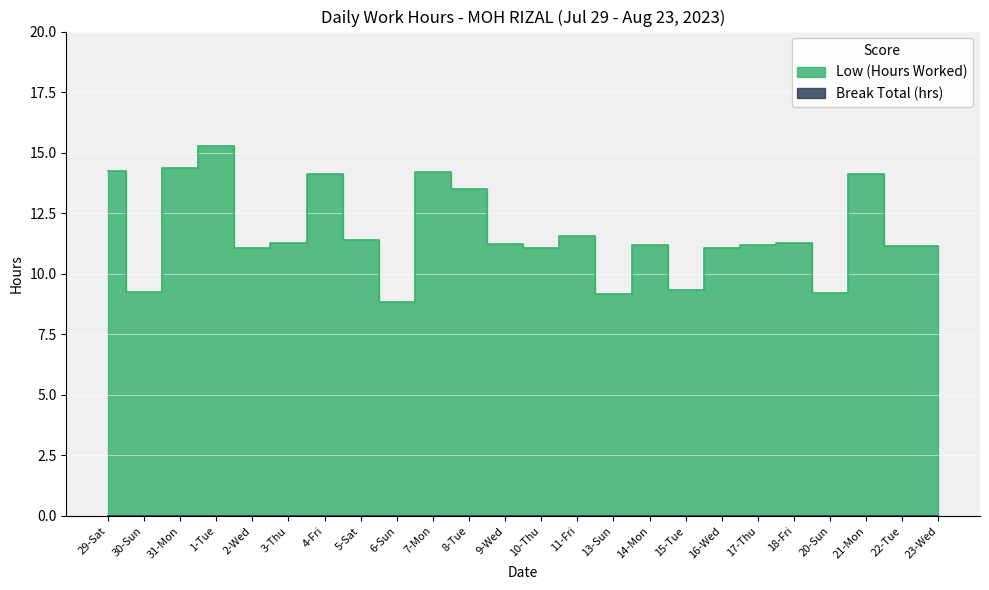

The value at 13-Sun is 6.0. True or false?

False